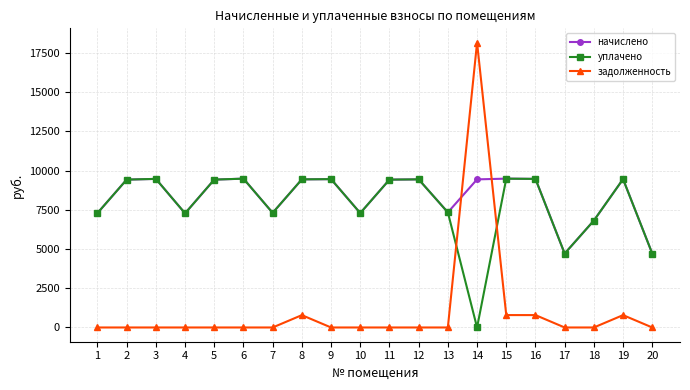

True or false: начислено has more than 2 points higher than both neighbors.

True